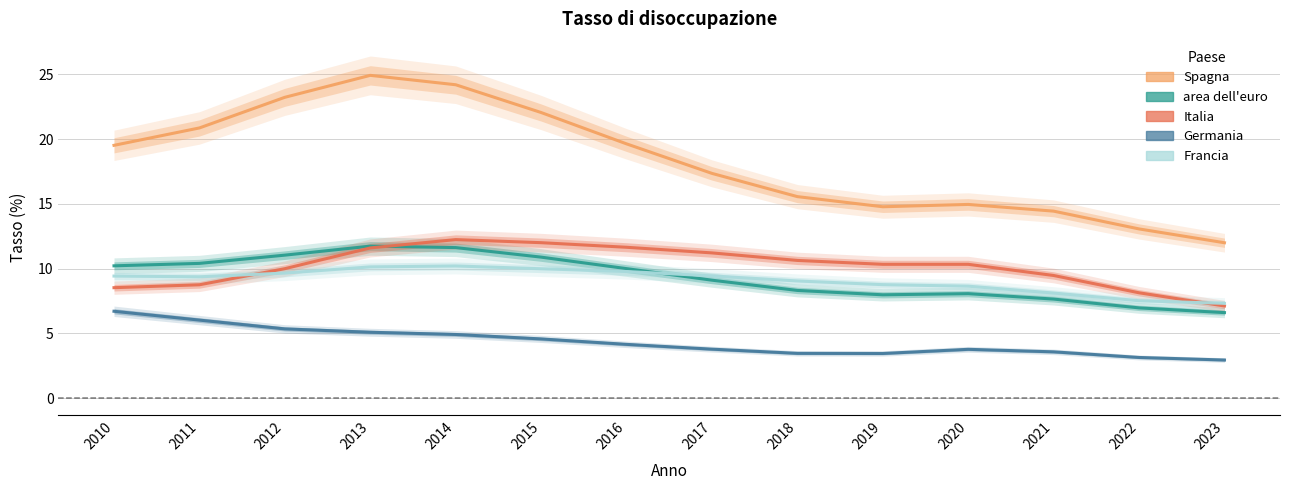

What is the lowest value of the Germania series?

2.9